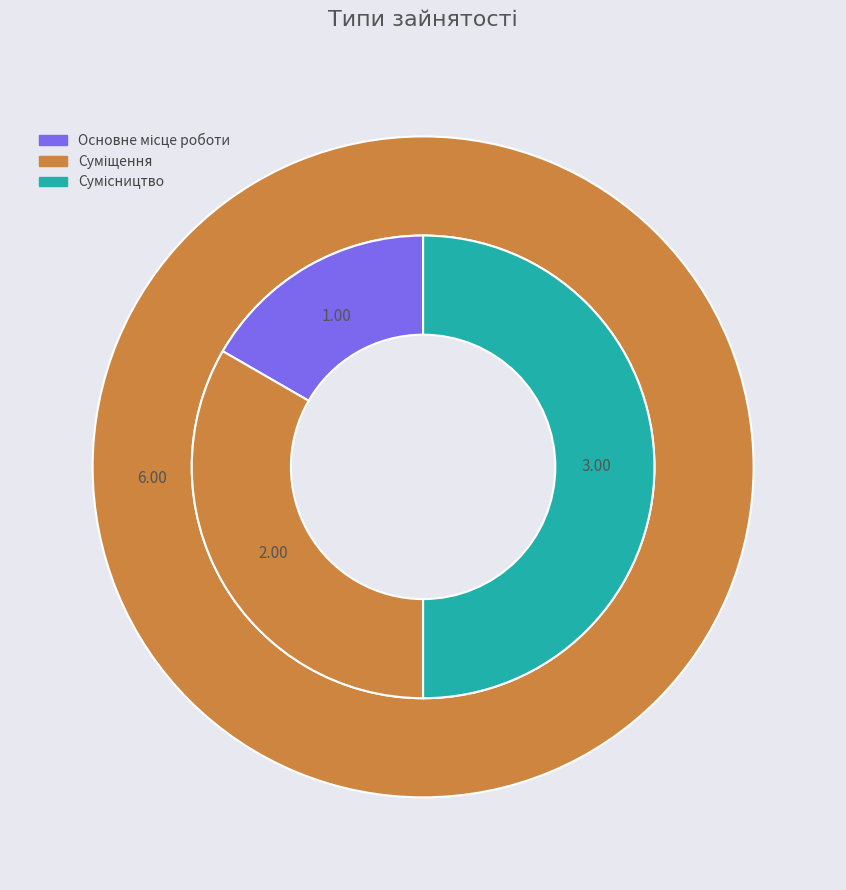

What is the largest slice in the pie chart?

Сумісництво